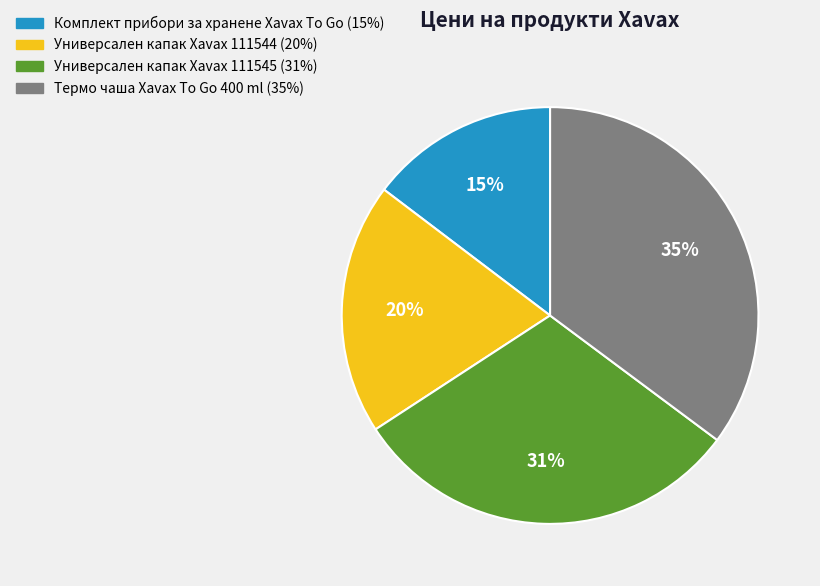

Do Комплект прибори за хранене Xavax To Go and Универсален капак Xavax 111545 together represent more than half of the pie?

No